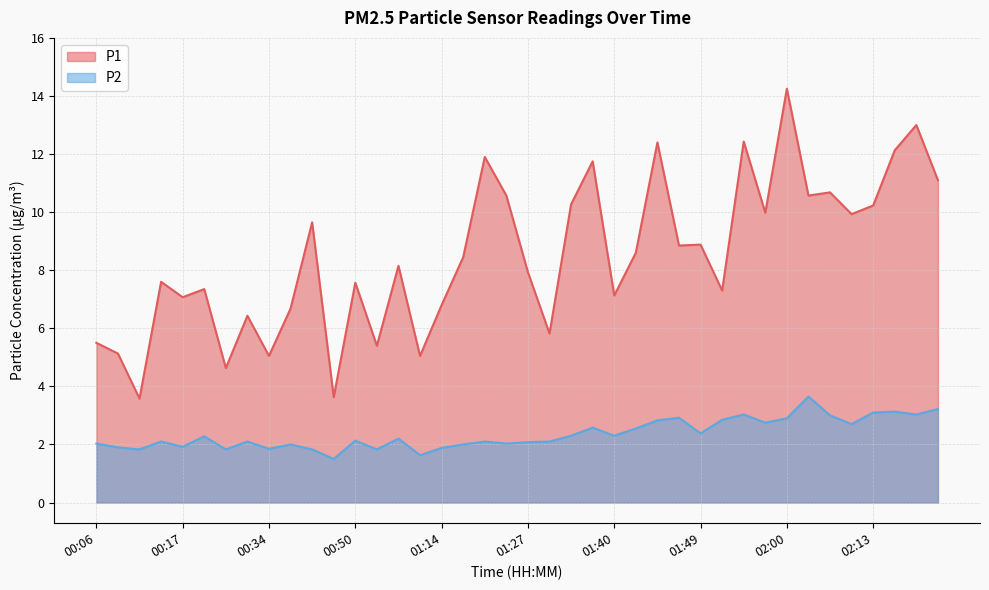

True or false: P2 and P1 intersect in this chart.

False